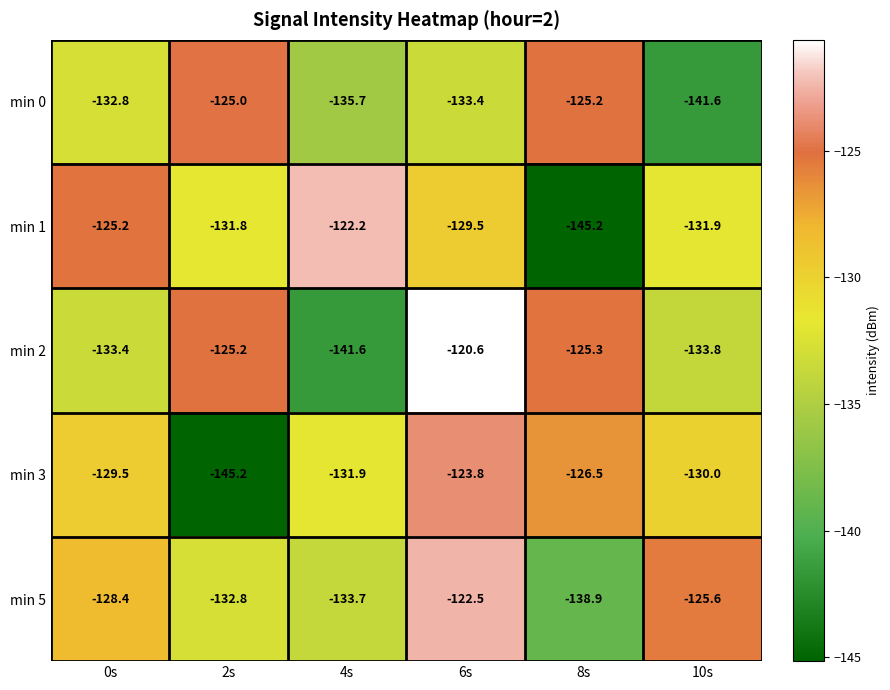

What is the minimum value shown in the chart?

-145.2